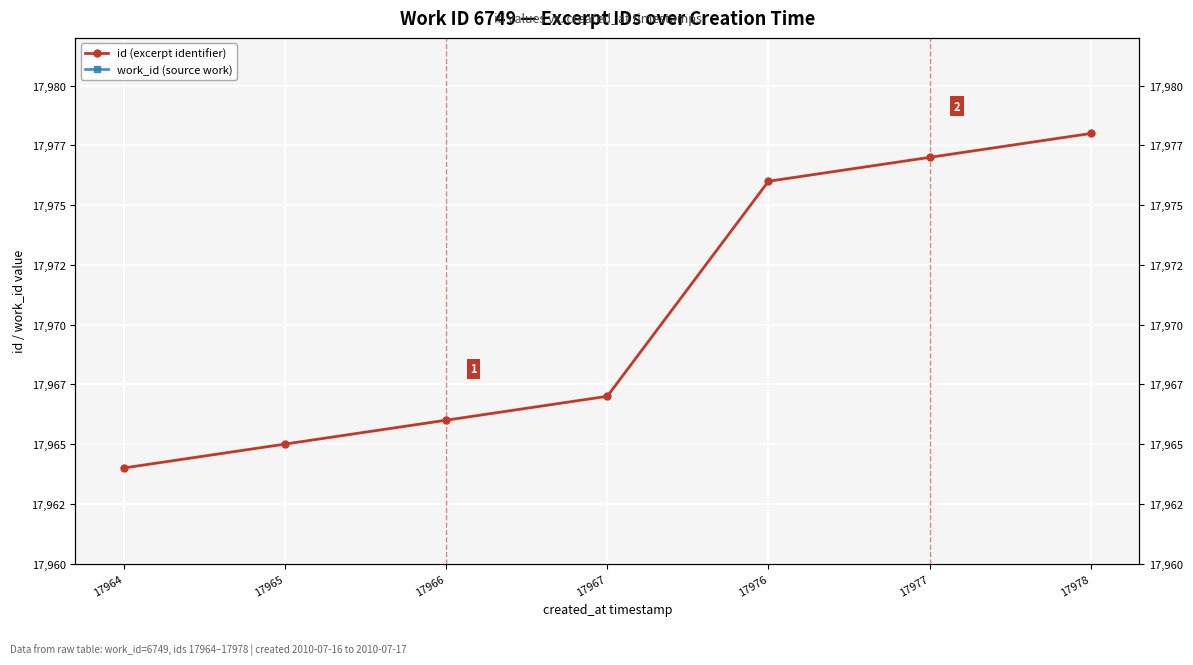

Which series has the widest spread of values?

id (excerpt identifier)